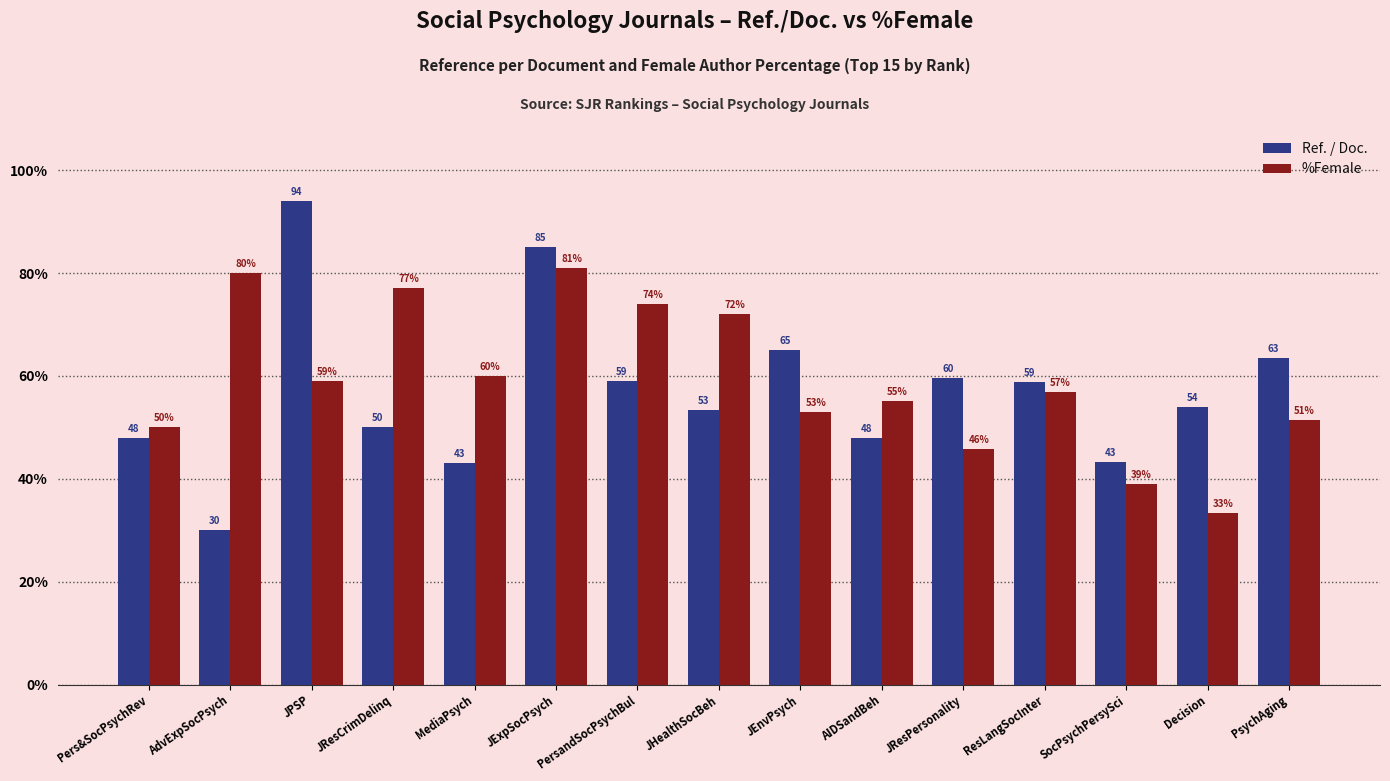

How many values in the %Female series exceed 56?

8